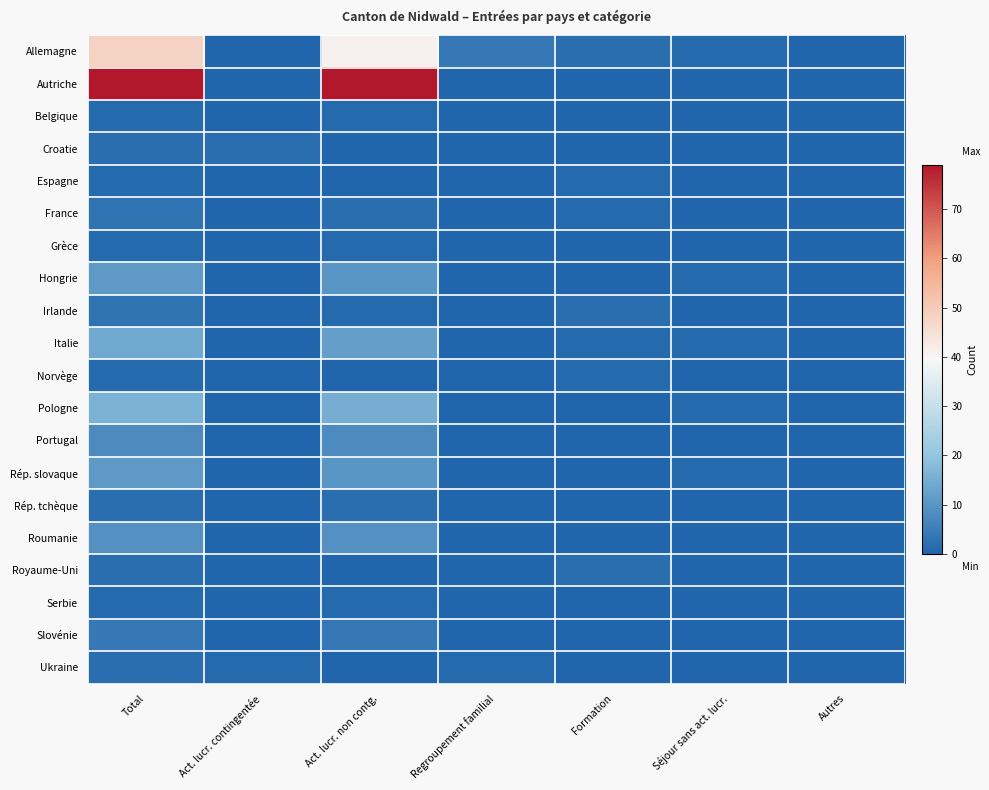

What is the difference between the highest and lowest values at Formation?

2